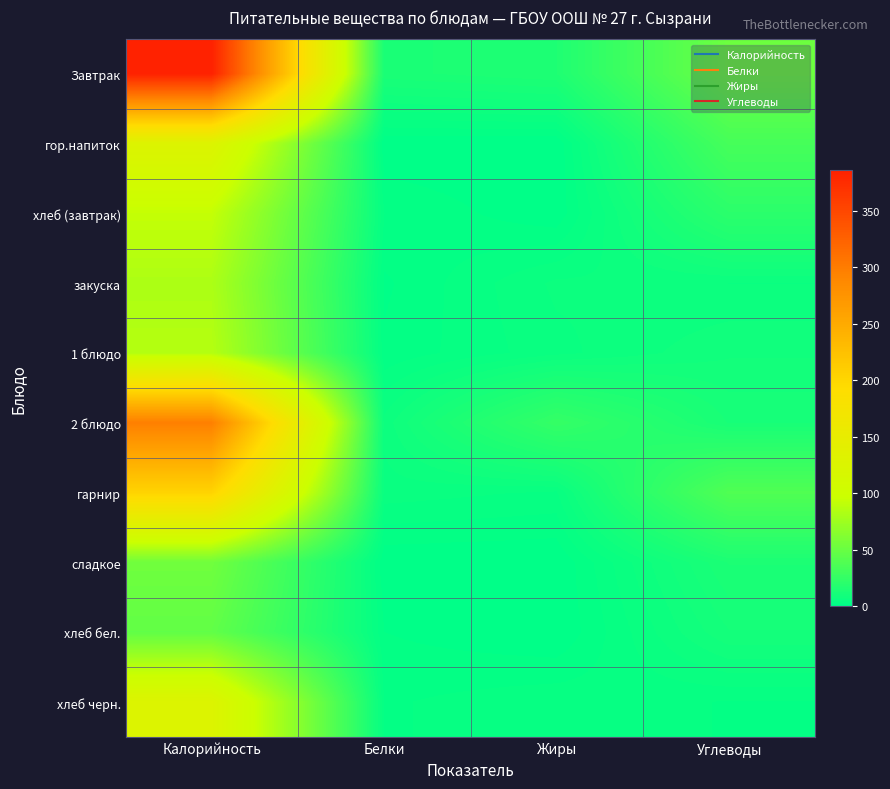

Which has a higher value, Калорийность or Углеводы?

Калорийность